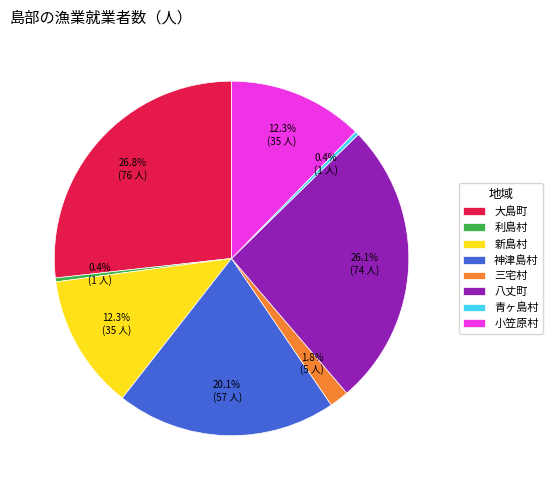

How much of the chart is everything except 三宅村?

98.2%